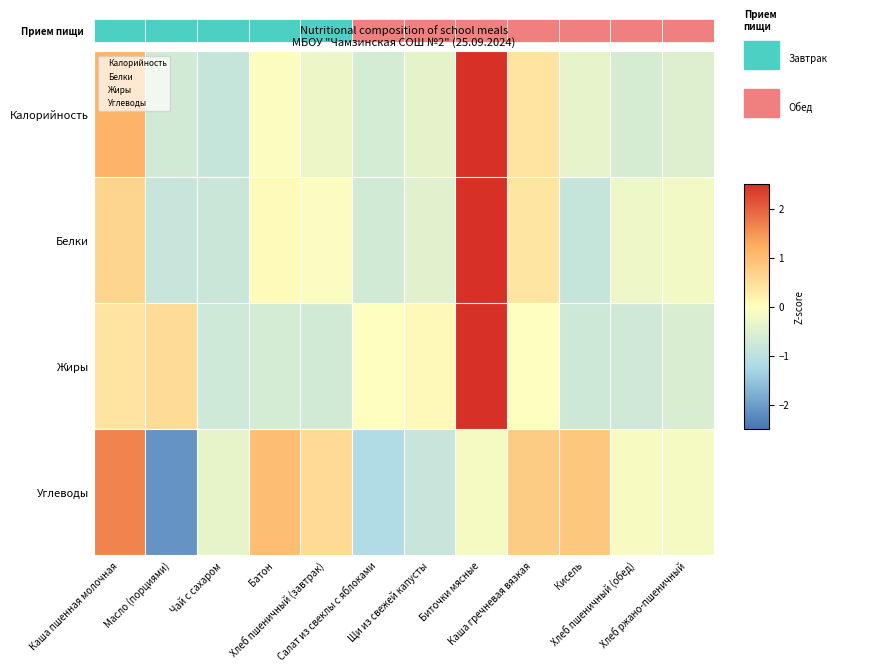

Where does the Белки series first go above 0?

Каша пшенная молочная